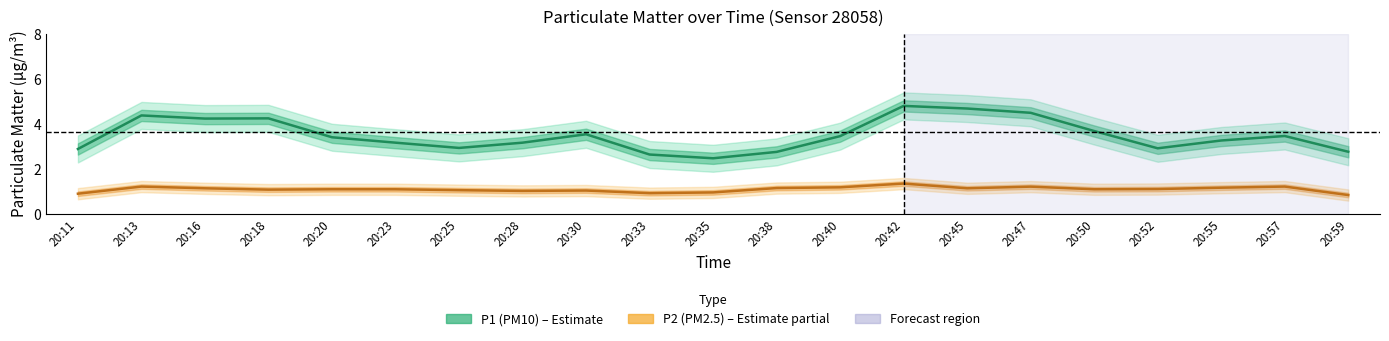

Reading left to right, transcribe all the data shown in this chart.

P1 (PM10): 2.9	4.4	4.2	4.2	3.4	3.2	2.9	3.2	3.5	2.6	2.5	2.8	3.4	4.8	4.7	4.5	3.7	2.9	3.3	3.5	2.8
P2 (PM2.5): 0.9	1.2	1.1	1.1	1.1	1.1	1.0	1.0	1.0	0.9	0.9	1.1	1.2	1.3	1.1	1.2	1.1	1.1	1.2	1.2	0.8